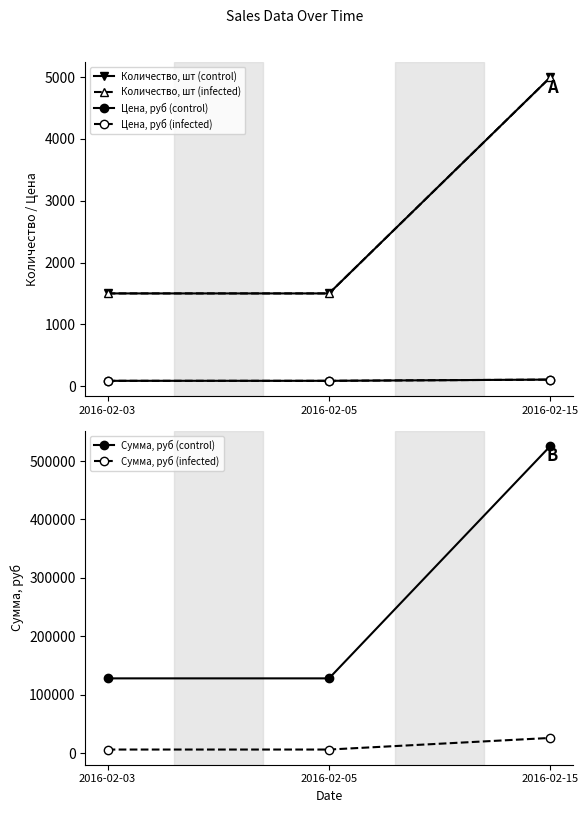

What is the maximum value shown in the chart?

525900.0